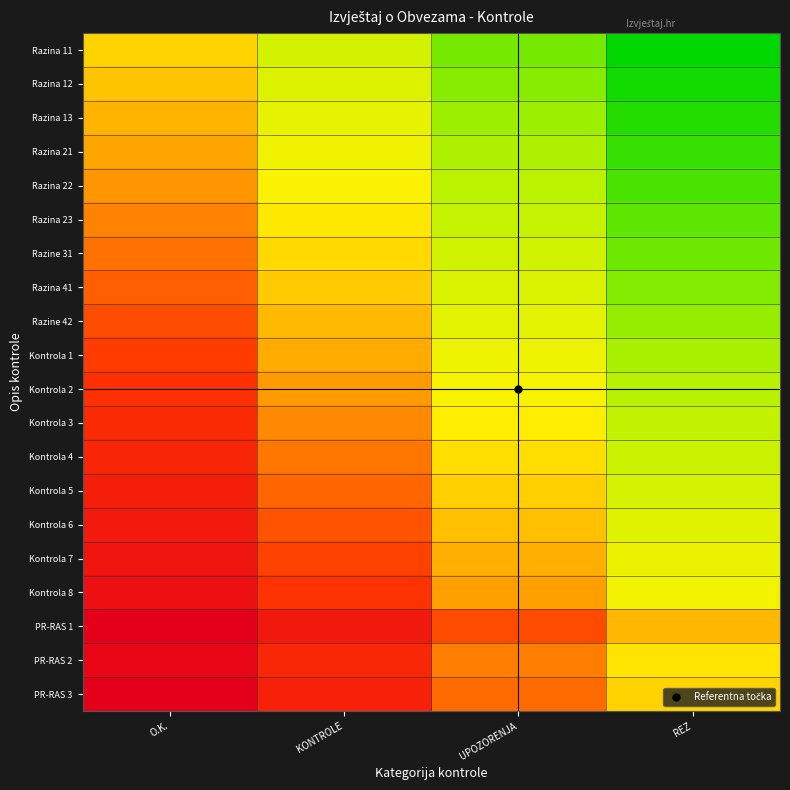

Reading left to right, transcribe all the data shown in this chart.

Razina 11: O.K.=0.5	KONTROLE=0.3	UPOZORENJA=0.2	REZ=0.0
Razina 12: O.K.=0.5	KONTROLE=0.4	UPOZORENJA=0.2	REZ=0.0
Razina 13: O.K.=0.6	KONTROLE=0.4	UPOZORENJA=0.2	REZ=0.1
Razina 21: O.K.=0.6	KONTROLE=0.4	UPOZORENJA=0.2	REZ=0.1
Razina 22: O.K.=0.6	KONTROLE=0.4	UPOZORENJA=0.3	REZ=0.1
Razina 23: O.K.=0.6	KONTROLE=0.5	UPOZORENJA=0.3	REZ=0.1
Razine 31: O.K.=0.7	KONTROLE=0.5	UPOZORENJA=0.3	REZ=0.2
Razina 41: O.K.=0.7	KONTROLE=0.5	UPOZORENJA=0.4	REZ=0.2
Razine 42: O.K.=0.7	KONTROLE=0.5	UPOZORENJA=0.4	REZ=0.2
Kontrola 1: O.K.=0.7	KONTROLE=0.6	UPOZORENJA=0.4	REZ=0.2
Kontrola 2: O.K.=0.8	KONTROLE=0.6	UPOZORENJA=0.4	REZ=0.3
Kontrola 3: O.K.=0.8	KONTROLE=0.6	UPOZORENJA=0.5	REZ=0.3
Kontrola 4: O.K.=0.8	KONTROLE=0.6	UPOZORENJA=0.5	REZ=0.3
Kontrola 5: O.K.=0.8	KONTROLE=0.7	UPOZORENJA=0.5	REZ=0.3
Kontrola 6: O.K.=0.9	KONTROLE=0.7	UPOZORENJA=0.5	REZ=0.4
Kontrola 7: O.K.=0.9	KONTROLE=0.7	UPOZORENJA=0.6	REZ=0.4
Kontrola 8: O.K.=0.9	KONTROLE=0.8	UPOZORENJA=0.6	REZ=0.4
PR-RAS 1: O.K.=1.0	KONTROLE=0.9	UPOZORENJA=0.7	REZ=0.5
PR-RAS 2: O.K.=1.0	KONTROLE=0.8	UPOZORENJA=0.6	REZ=0.5
PR-RAS 3: O.K.=1.0	KONTROLE=0.8	UPOZORENJA=0.7	REZ=0.5